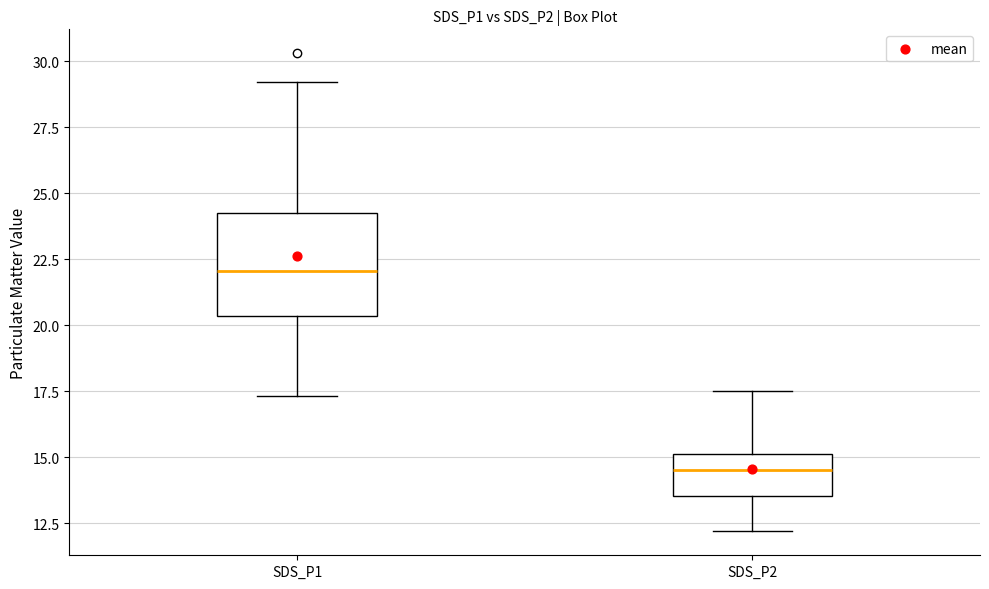

Which box is the tallest, from its lower edge to its upper edge?

SDS_P1